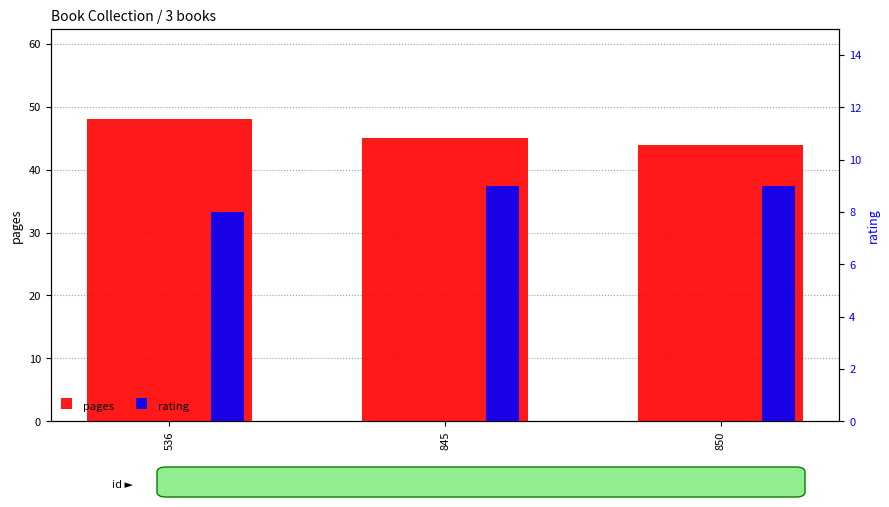

What is the value of the pages bar at the 2nd from the left?

45